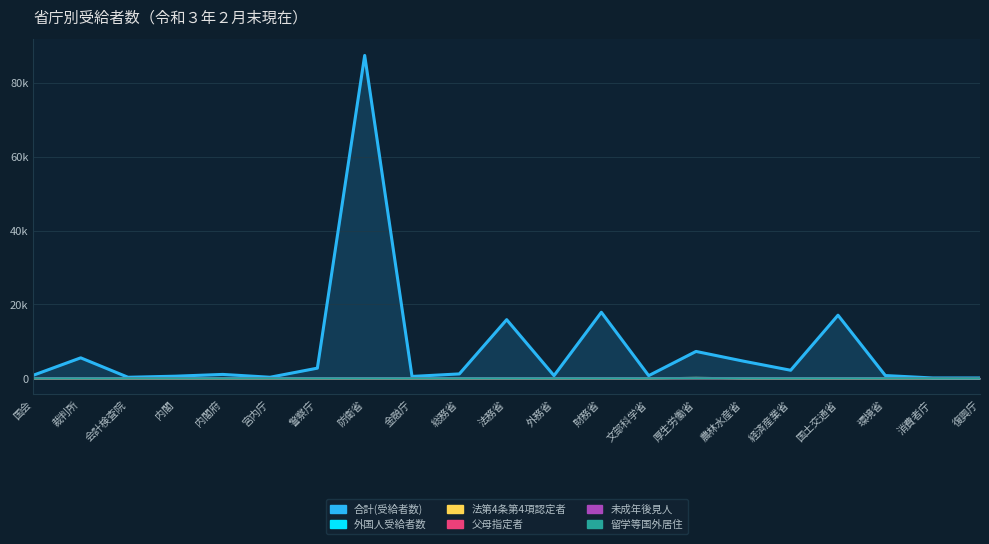

Reading right to left, what are all the values shown in this chart?

合計(受給者数): 復興庁=68	消費者庁=69	環境省=724	国土交通省=17072	経済産業省=2161	農林水産省=4630	厚生労働省=7258	文部科学省=698	財務省=17869	外務省=705	法務省=15864	総務省=1168	金融庁=483	防衛省=87444	警察庁=2727	宮内庁=265	内閣府=1031	内閣=550	会計検査院=259	裁判所=5523	国会=815
外国人受給者数: 復興庁=0	消費者庁=0	環境省=0	国土交通省=0	経済産業省=0	農林水産省=0	厚生労働省=103	文部科学省=0	財務省=8	外務省=0	法務省=0	総務省=0	金融庁=0	防衛省=0	警察庁=0	宮内庁=0	内閣府=0	内閣=0	会計検査院=0	裁判所=0	国会=0
法第4条第4項認定者: 復興庁=0	消費者庁=0	環境省=0	国土交通省=0	経済産業省=0	農林水産省=0	厚生労働省=103	文部科学省=0	財務省=8	外務省=0	法務省=2	総務省=0	金融庁=0	防衛省=0	警察庁=0	宮内庁=0	内閣府=0	内閣=0	会計検査院=0	裁判所=2	国会=0
父母指定者: 復興庁=0	消費者庁=0	環境省=0	国土交通省=0	経済産業省=0	農林水産省=0	厚生労働省=1	文部科学省=0	財務省=0	外務省=0	法務省=1	総務省=0	金融庁=0	防衛省=0	警察庁=0	宮内庁=0	内閣府=0	内閣=0	会計検査院=0	裁判所=0	国会=0
未成年後見人: 復興庁=0	消費者庁=0	環境省=0	国土交通省=0	経済産業省=0	農林水産省=0	厚生労働省=0	文部科学省=0	財務省=0	外務省=0	法務省=0	総務省=0	金融庁=0	防衛省=0	警察庁=0	宮内庁=0	内閣府=0	内閣=0	会計検査院=0	裁判所=0	国会=0
留学等国外居住: 復興庁=0	消費者庁=0	環境省=0	国土交通省=1	経済産業省=0	農林水産省=0	厚生労働省=1	文部科学省=0	財務省=0	外務省=0	法務省=1	総務省=0	金融庁=0	防衛省=0	警察庁=0	宮内庁=0	内閣府=0	内閣=0	会計検査院=0	裁判所=0	国会=0